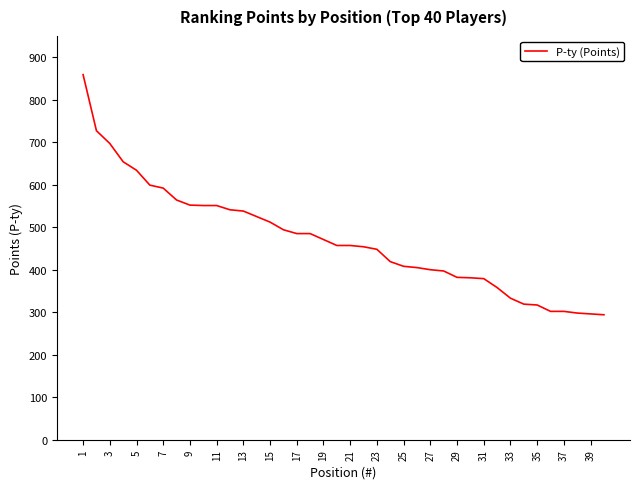

What is the greatest value displayed?

859